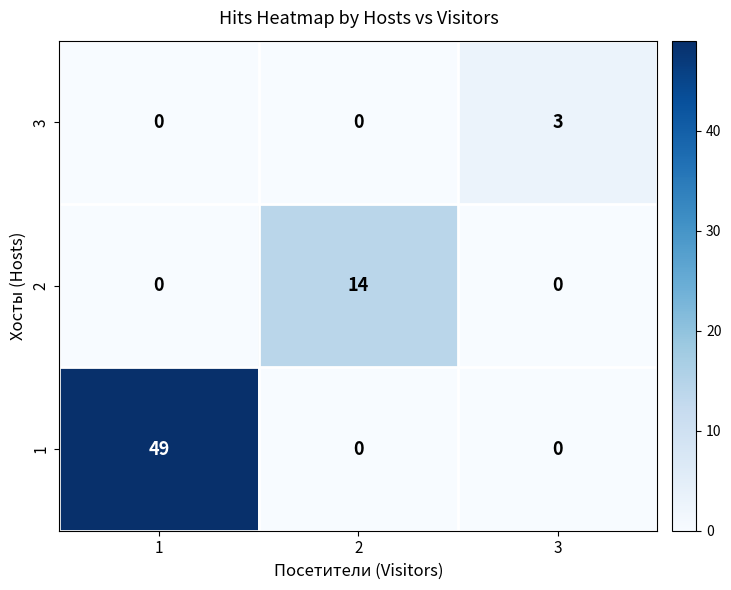

Rank the series by their maximum value, from lowest to highest.

3, 2, 1